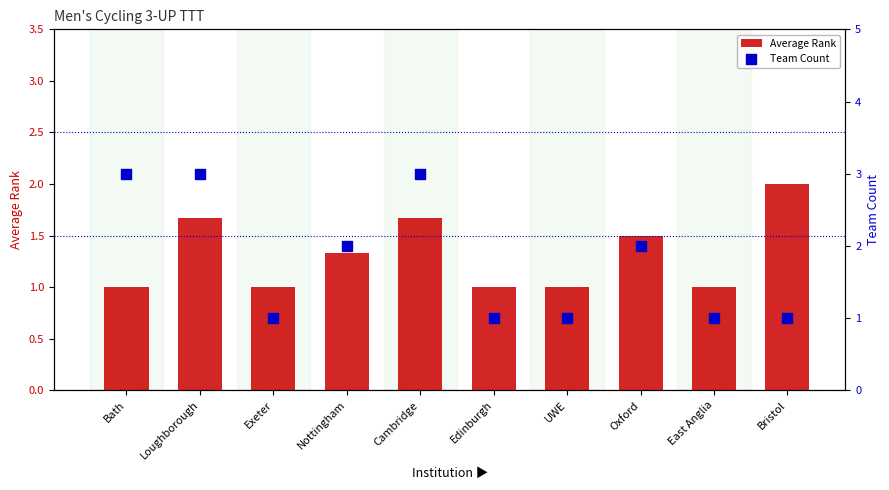

What is the total value across all series at Loughborough?

4.7